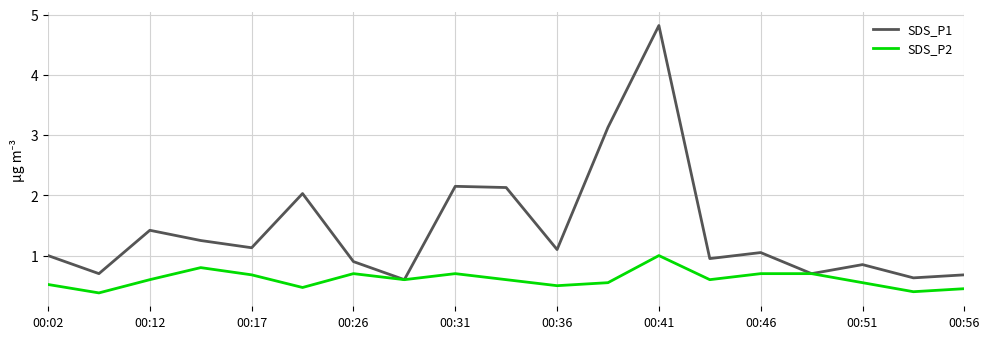

Which series has the widest spread of values?

SDS_P1